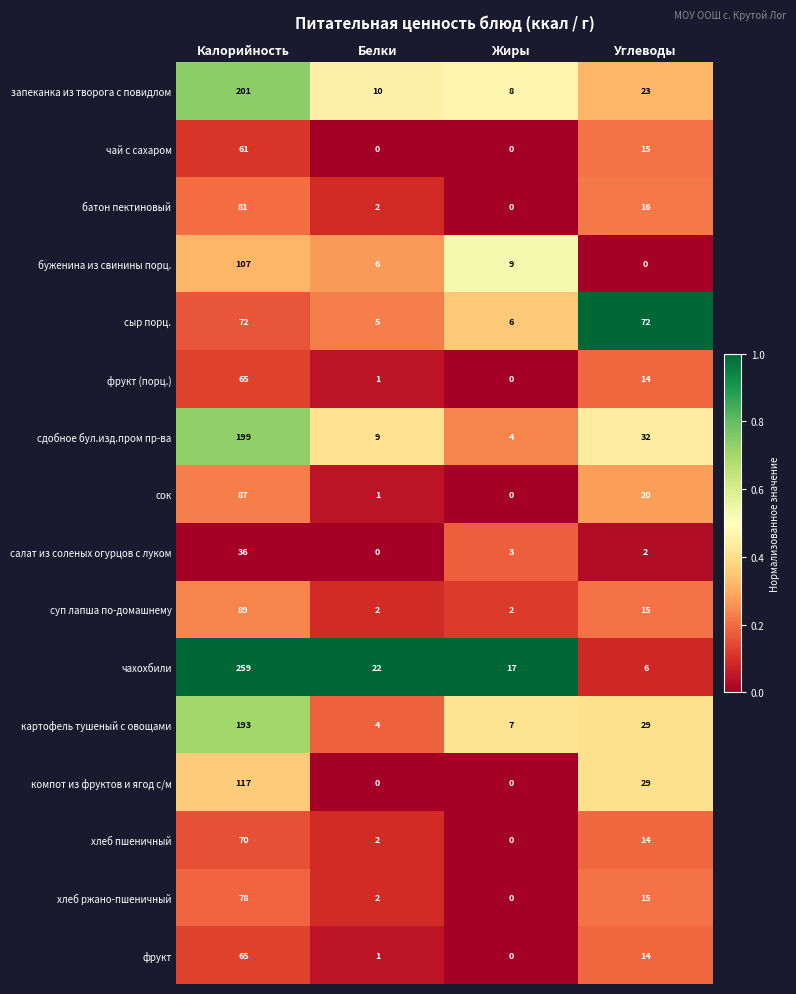

What is the difference between the second highest and minimum values in the запеканка из творога с повидлом series?

15